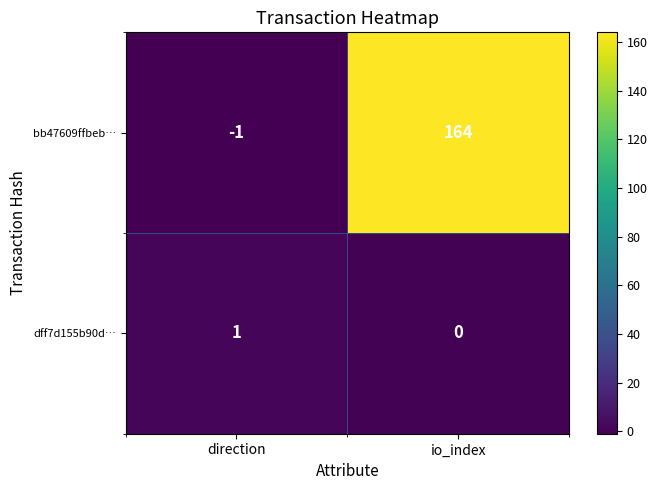

Is it true that dff7d155b90d… equals 1 at direction?

True